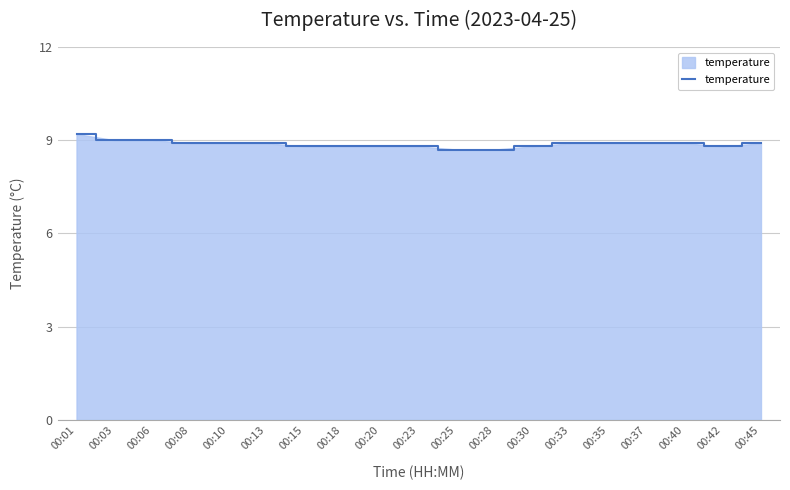

Reading left to right, extract all data points from this chart.

00:01=9.2	00:03=9.0	00:06=9.0	00:08=8.9	00:10=8.9	00:13=8.9	00:15=8.8	00:18=8.8	00:20=8.8	00:23=8.8	00:25=8.7	00:28=8.7	00:30=8.8	00:33=8.9	00:35=8.9	00:37=8.9	00:40=8.9	00:42=8.8	00:45=8.9